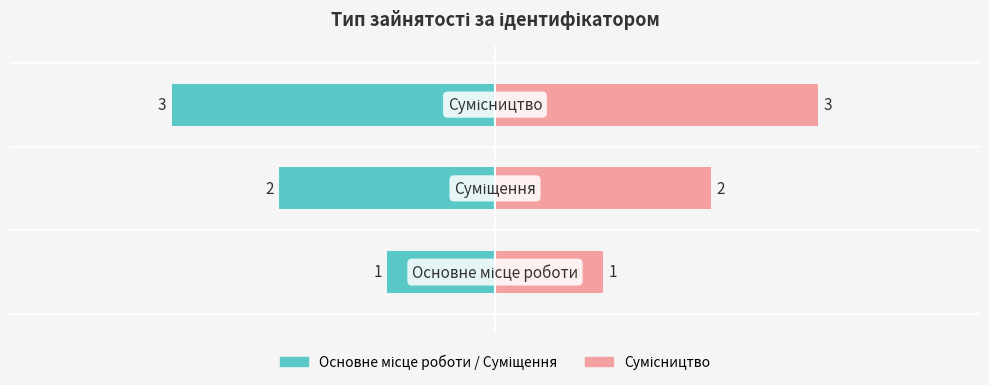

Reading left to right, extract all data points from this chart.

Основне/Суміщення (лівий): 0=-1	1=-2	2=-3
Сумісництво (правий): 0=1	1=2	2=3